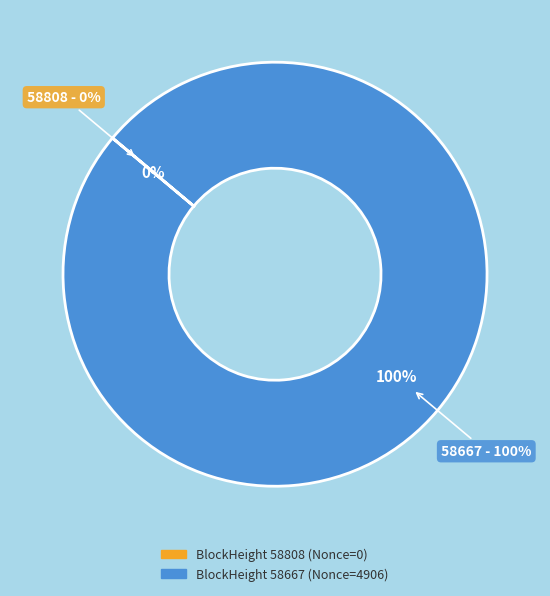

Is it true that 58808 is 0% of the pie?

True